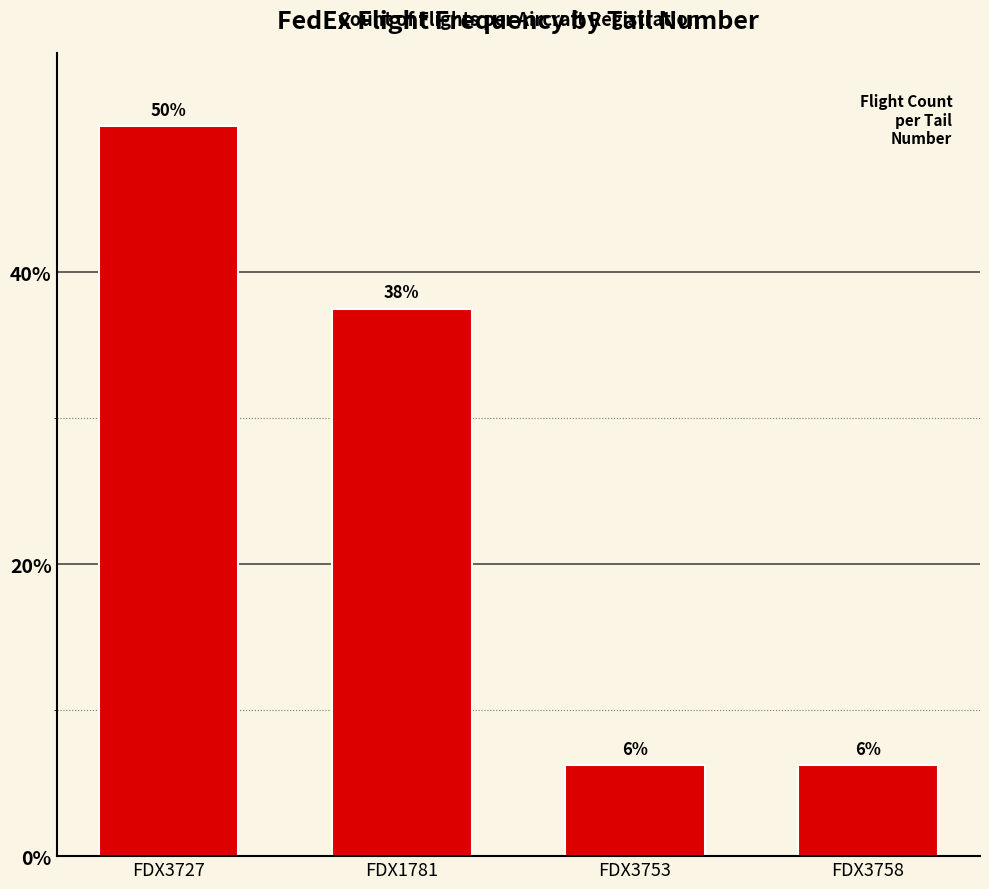

At which label does the data first exceed 37?

FDX3727